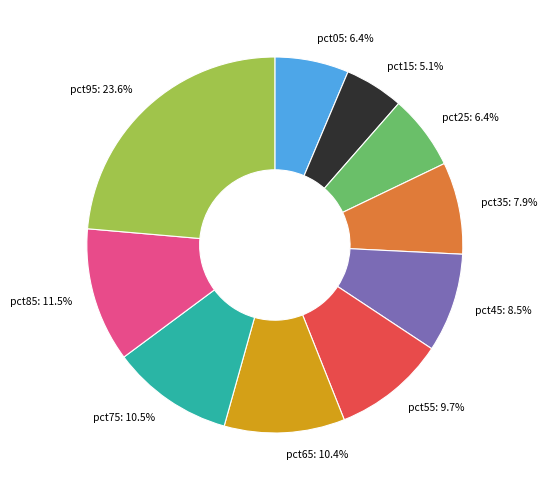

Is the sum of pct45 and pct25 greater than half?

No